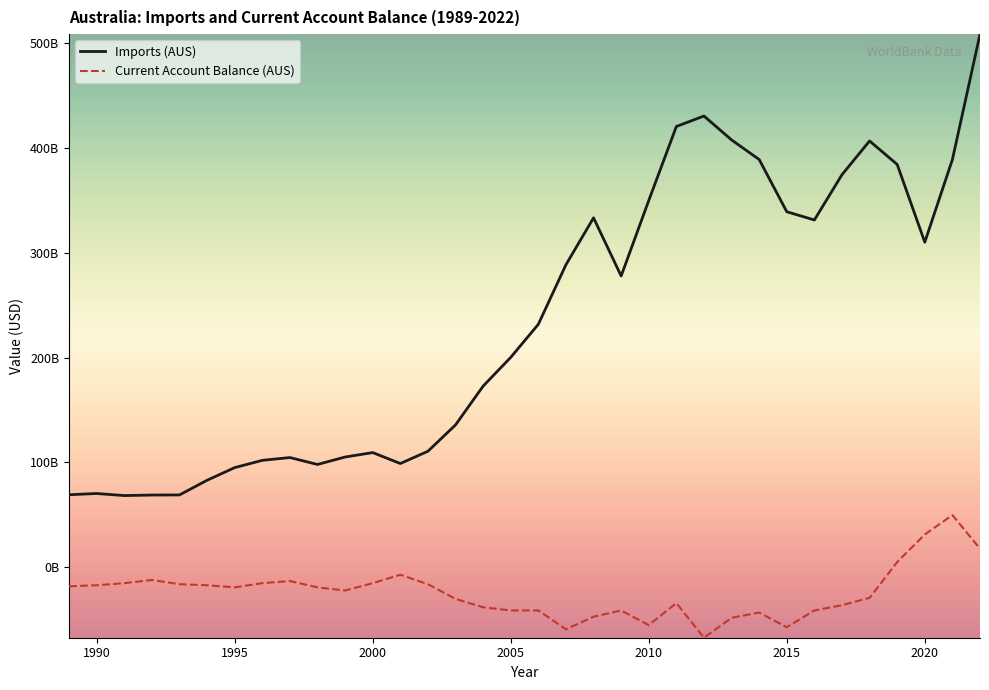

What are all the series names shown in the legend?

Imports (AUS), Current Account Balance (AUS)